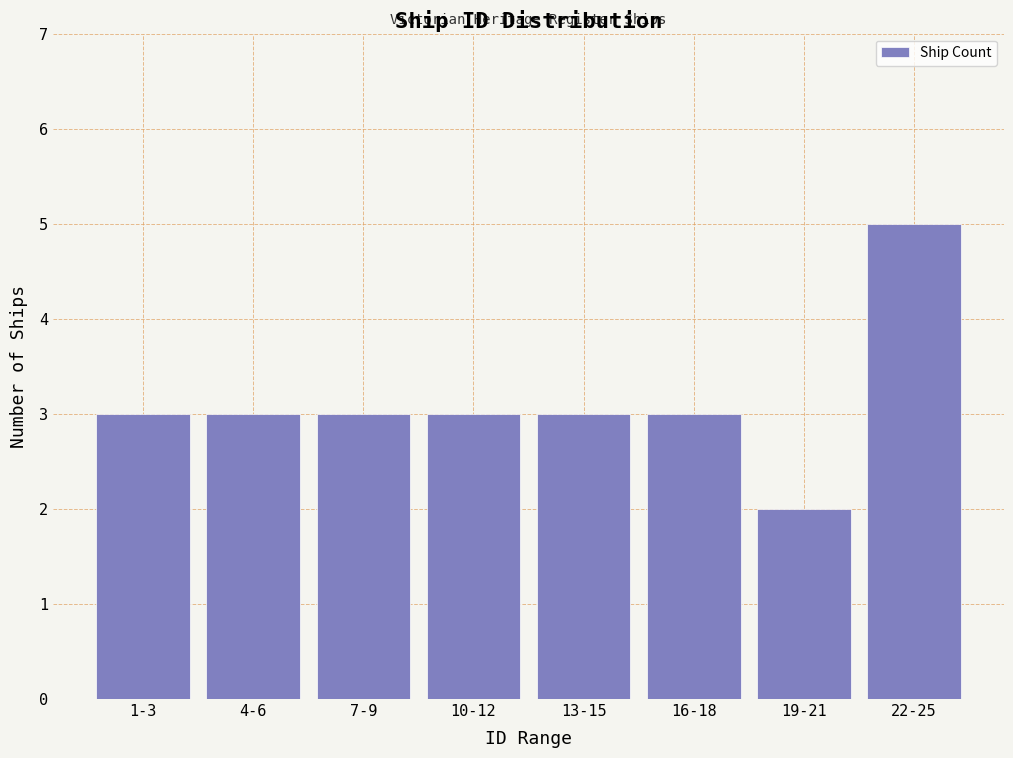

Reading left to right, what are all the values shown in this chart?

1-3=3	4-6=3	7-9=3	10-12=3	13-15=3	16-18=3	19-21=2	22-25=5